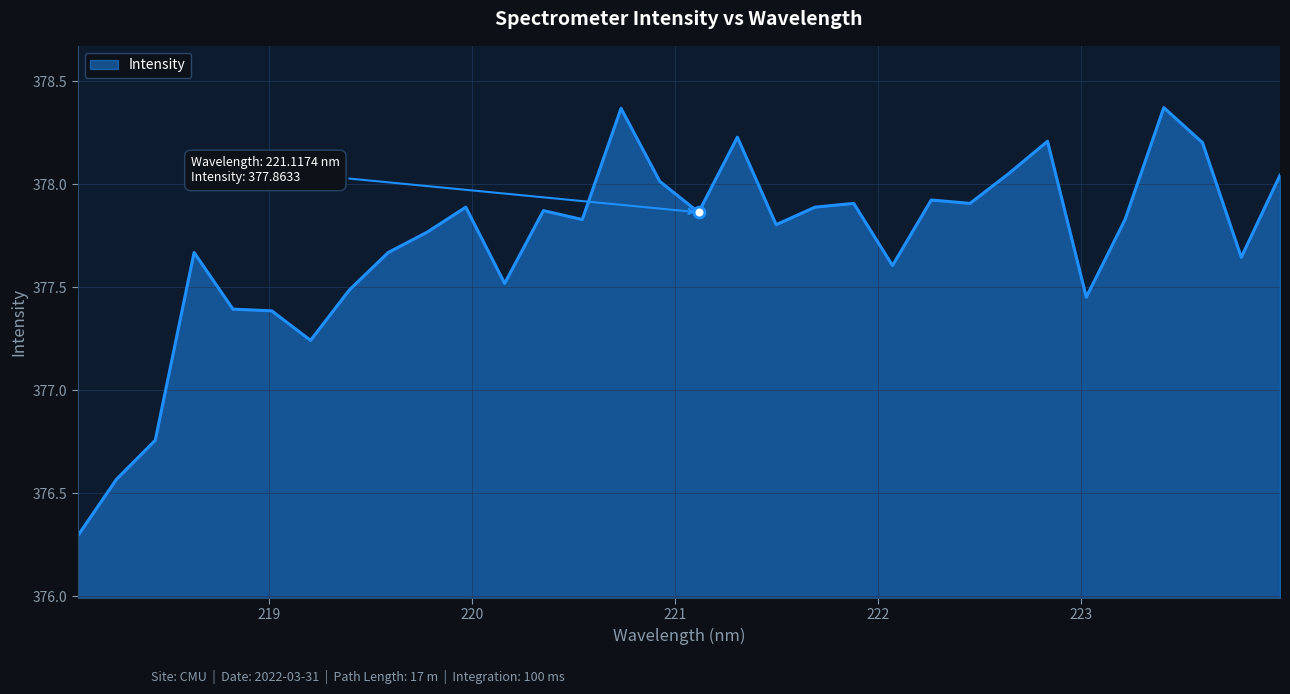

What is the difference between the maximum and minimum values?

2.1